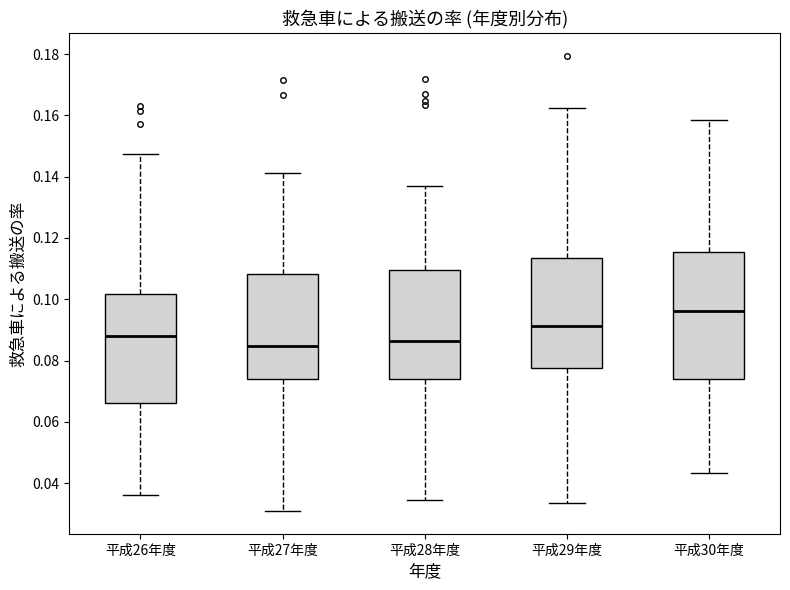

Comparing the boxes themselves (not the whiskers), which one is the tallest?

平成30年度